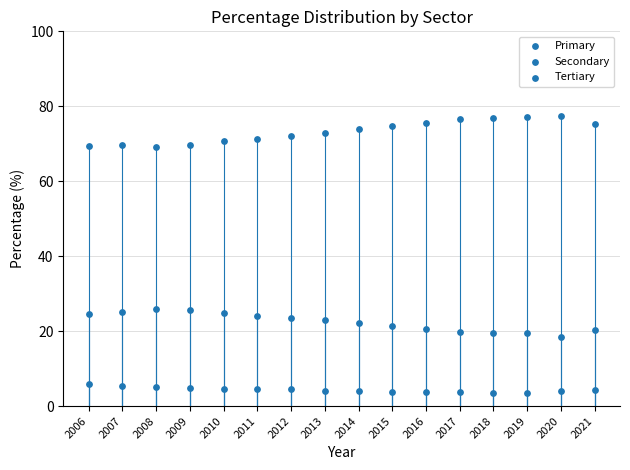

How many data points are displayed?

48